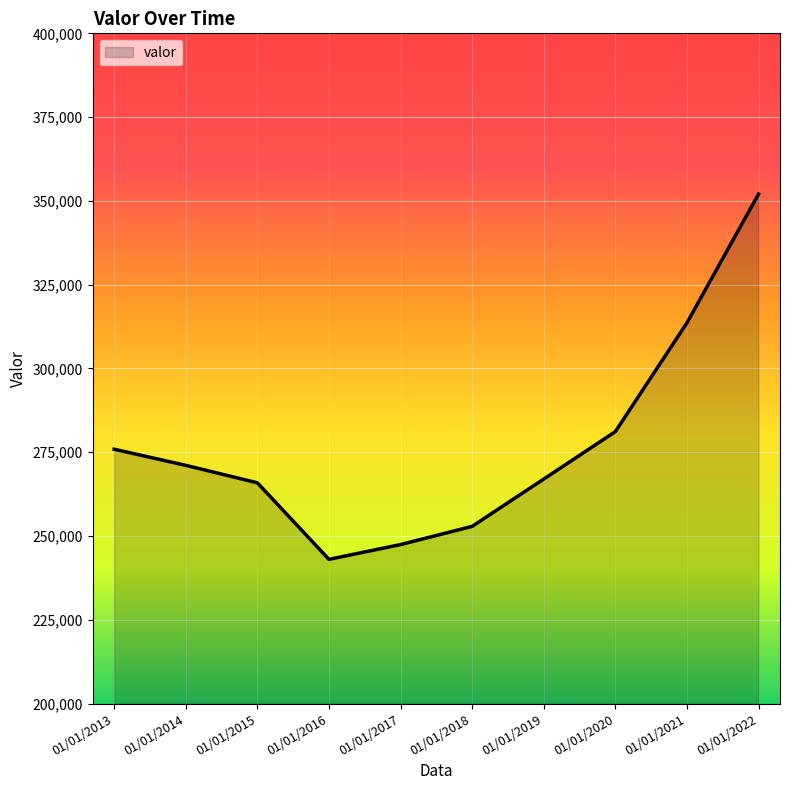

True or false: the data has more than 0 interior local peaks.

False